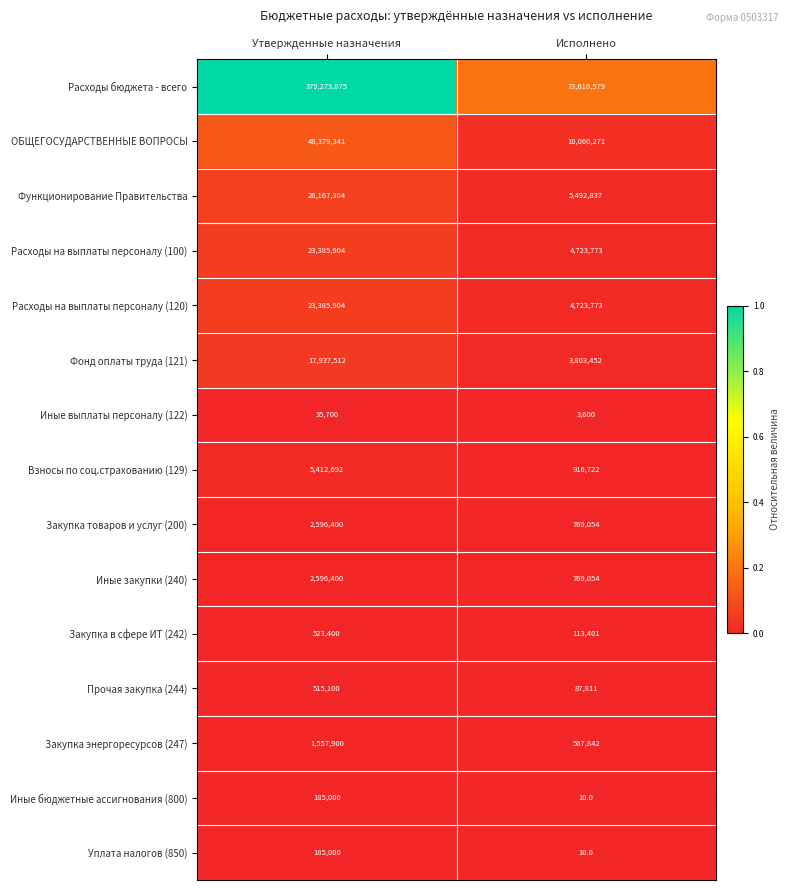

Is it true that ОБЩЕГОСУДАРСТВЕННЫЕ ВОПРОСЫ equals 14373730 at Исполнено?

False